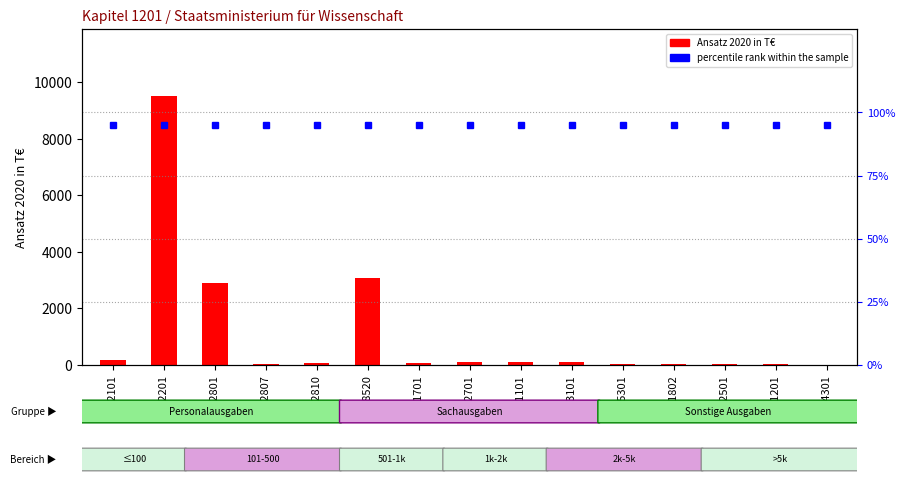

Reading left to right, what are all the values shown in this chart?

Ansatz 2020 in T€: 42101=179.7	42201=9512.4	42801=2884.3	42807=21.6	42810=78.7	68520=3074.9	51701=76.0	52701=95.0	51101=122.0	53101=120.0	45301=46.0	51802=50.0	52501=35.0	81201=25.0	44301=15.0
percentile rank within the sample: 42101=95.0	42201=95.0	42801=95.0	42807=95.0	42810=95.0	68520=95.0	51701=95.0	52701=95.0	51101=95.0	53101=95.0	45301=95.0	51802=95.0	52501=95.0	81201=95.0	44301=95.0